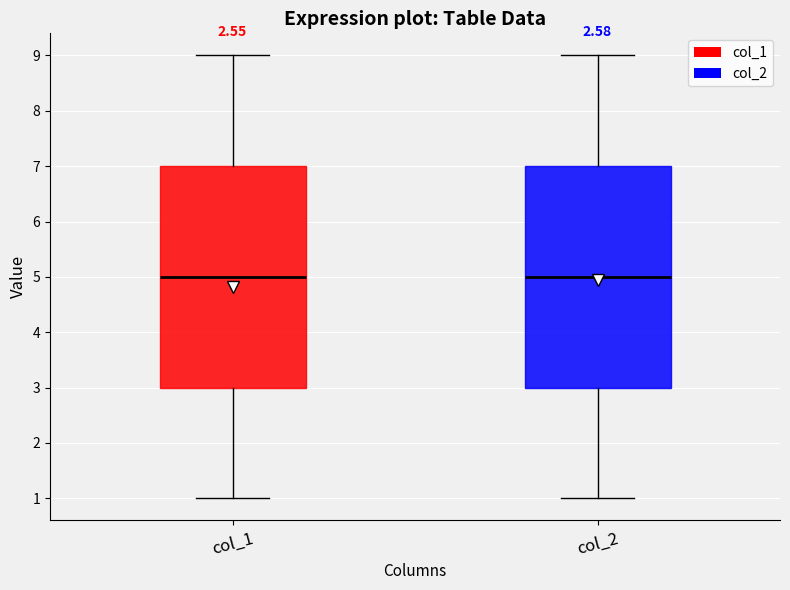

Where is the lower edge of the box for col_1 on the y-axis? The values are not printed on the chart, so give them approximately, as read against the axis.

3